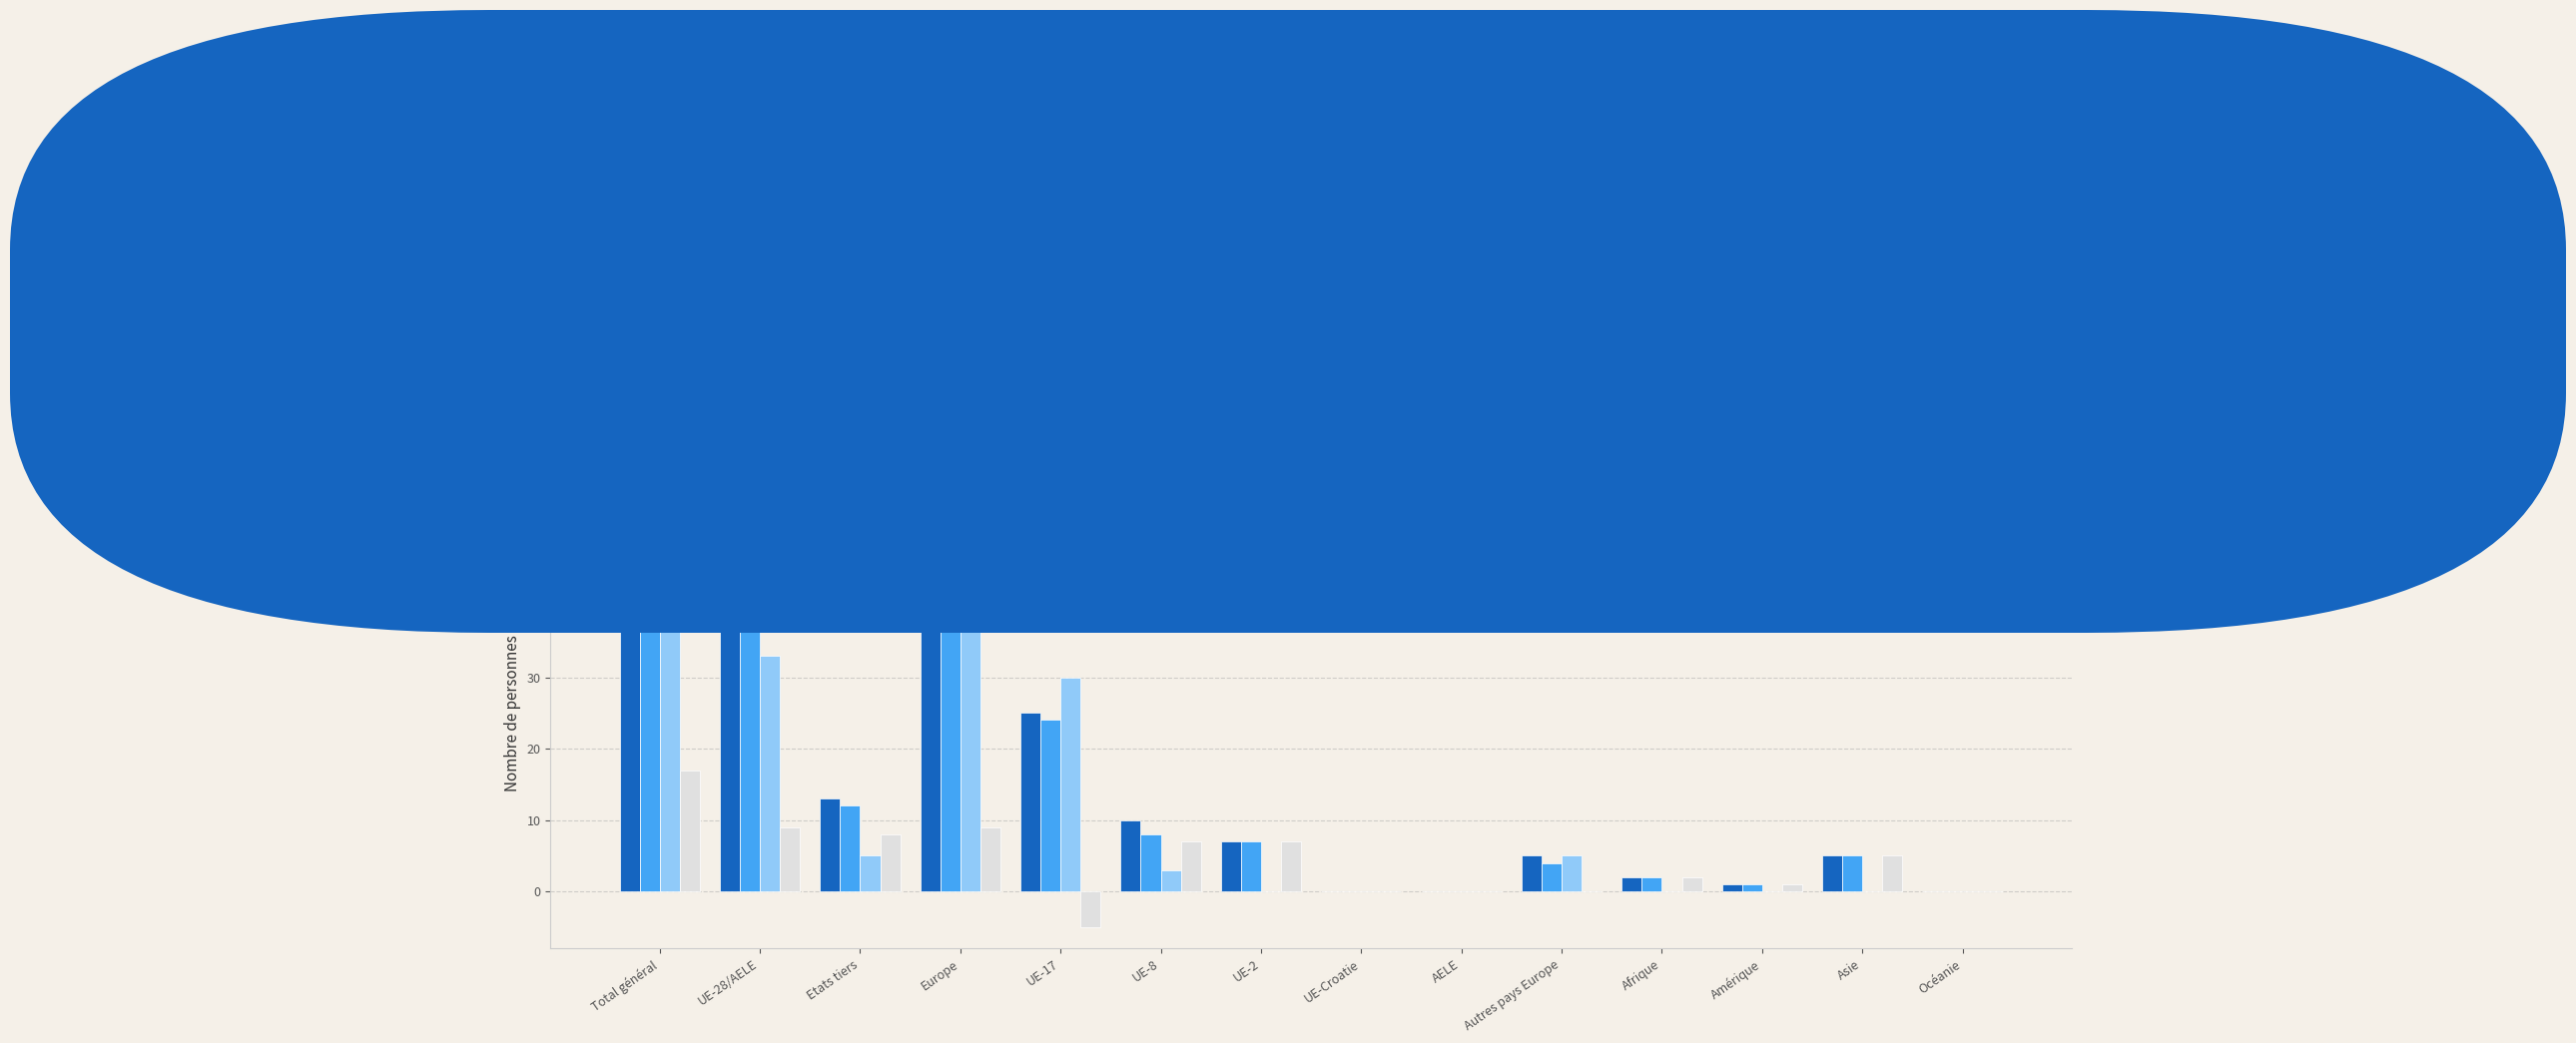

Is it true that Total départs equals 0 at UE-Croatie?

True